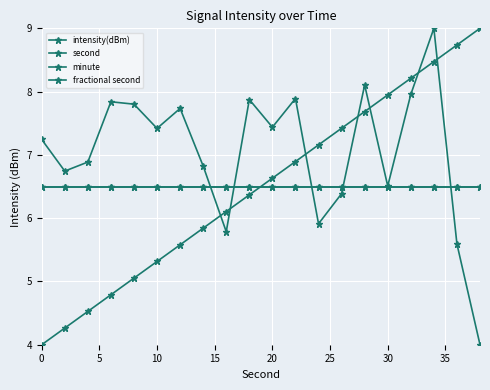

Is this an area chart (filled region under the line)?

No